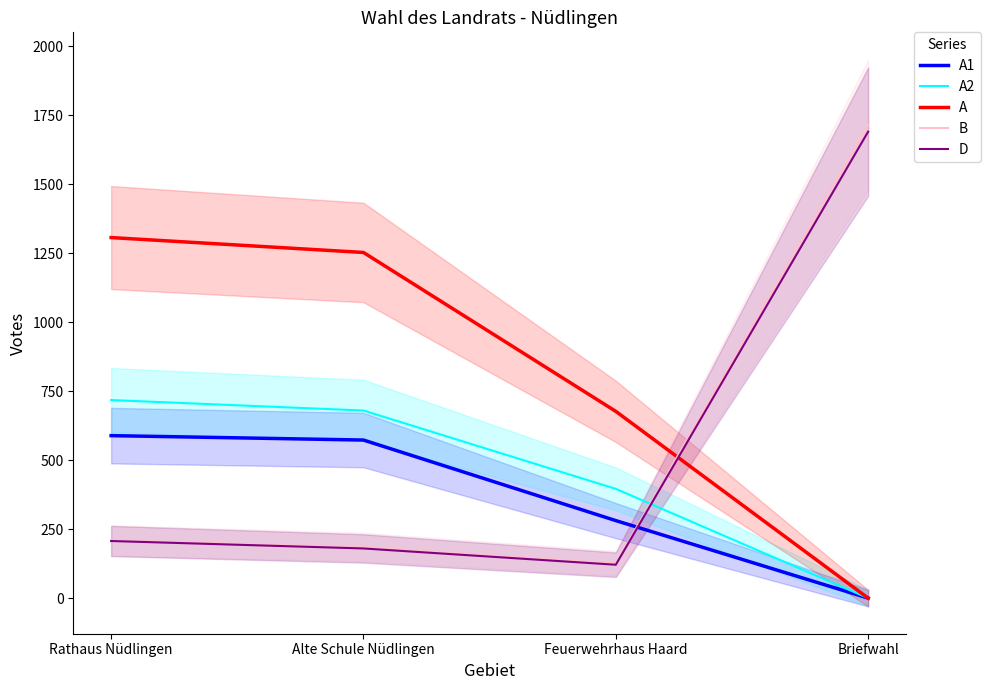

What is the label of the 3rd point from the right?

Alte Schule Nüdlingen